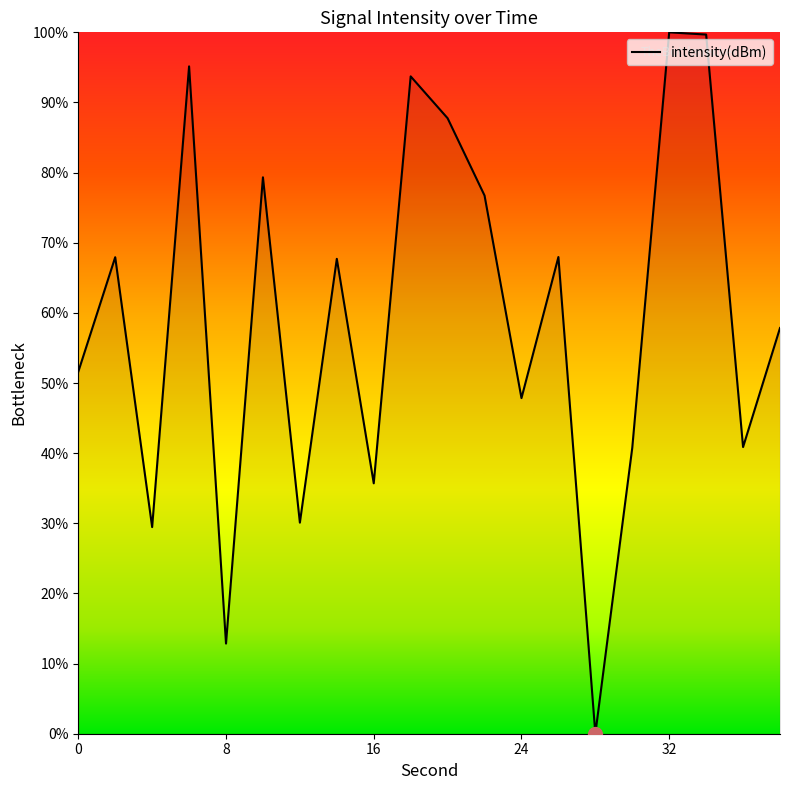

What is the difference between the maximum and minimum values?

100.0